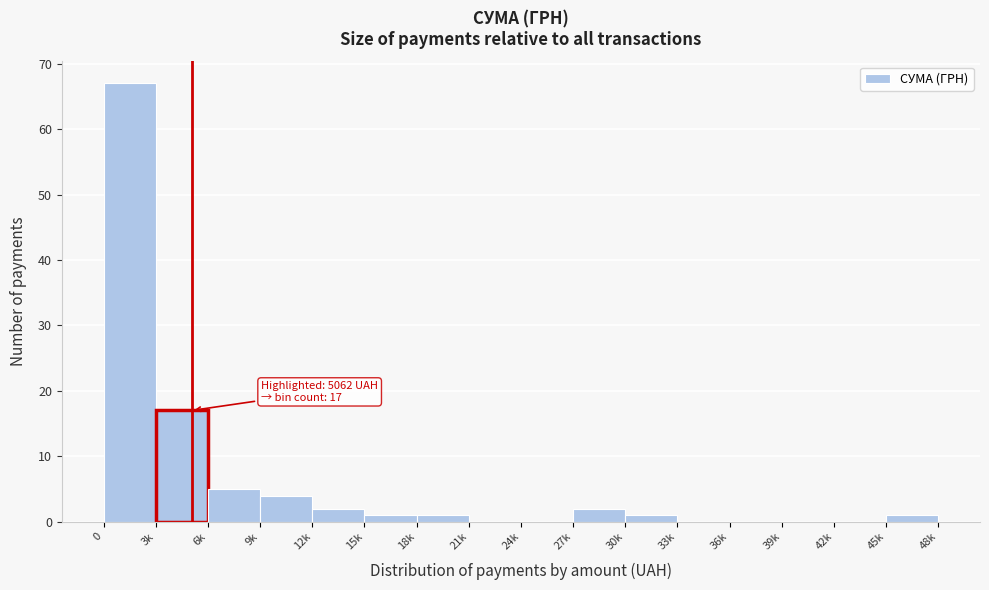

Reading right to left, list all the values displayed in this chart.

45k=1	42k=0	39k=0	36k=0	33k=0	30k=1	27k=2	24k=0	21k=0	18k=1	15k=1	12k=2	9k=4	6k=5	3k=17	0=67